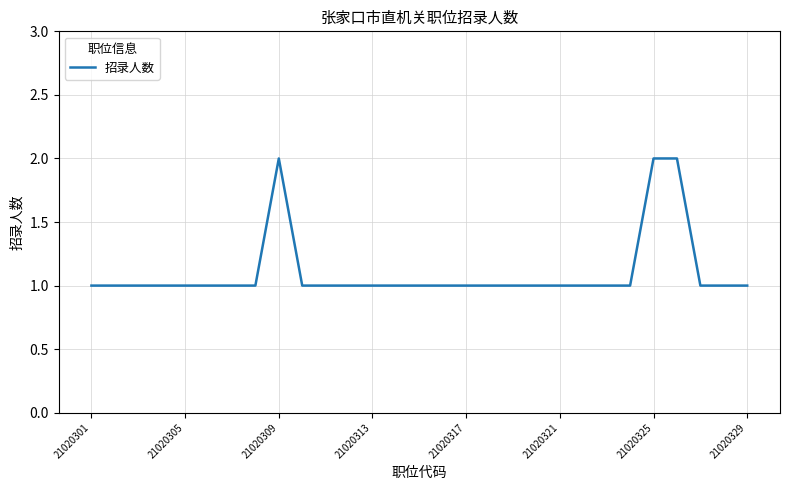

Reading right to left, what are all the values shown in this chart?

1	1	1	2	2	1	1	1	1	1	1	1	1	1	1	1	1	1	1	1	2	1	1	1	1	1	1	1	1